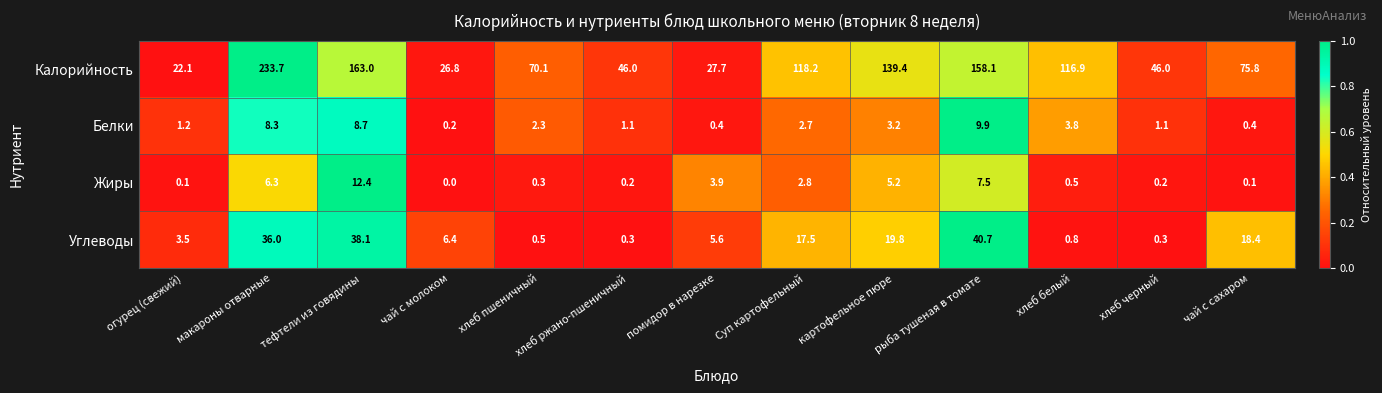

What is the difference between the maximum and second lowest values in the Жиры series?

12.3